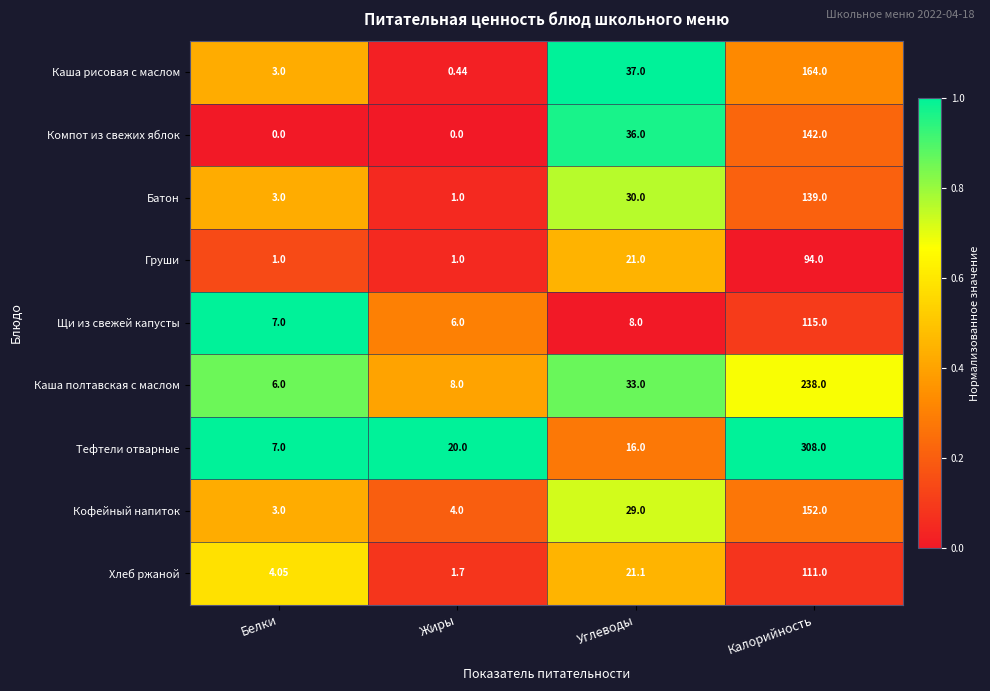

Which label corresponds to the largest value in the chart?

Калорийность